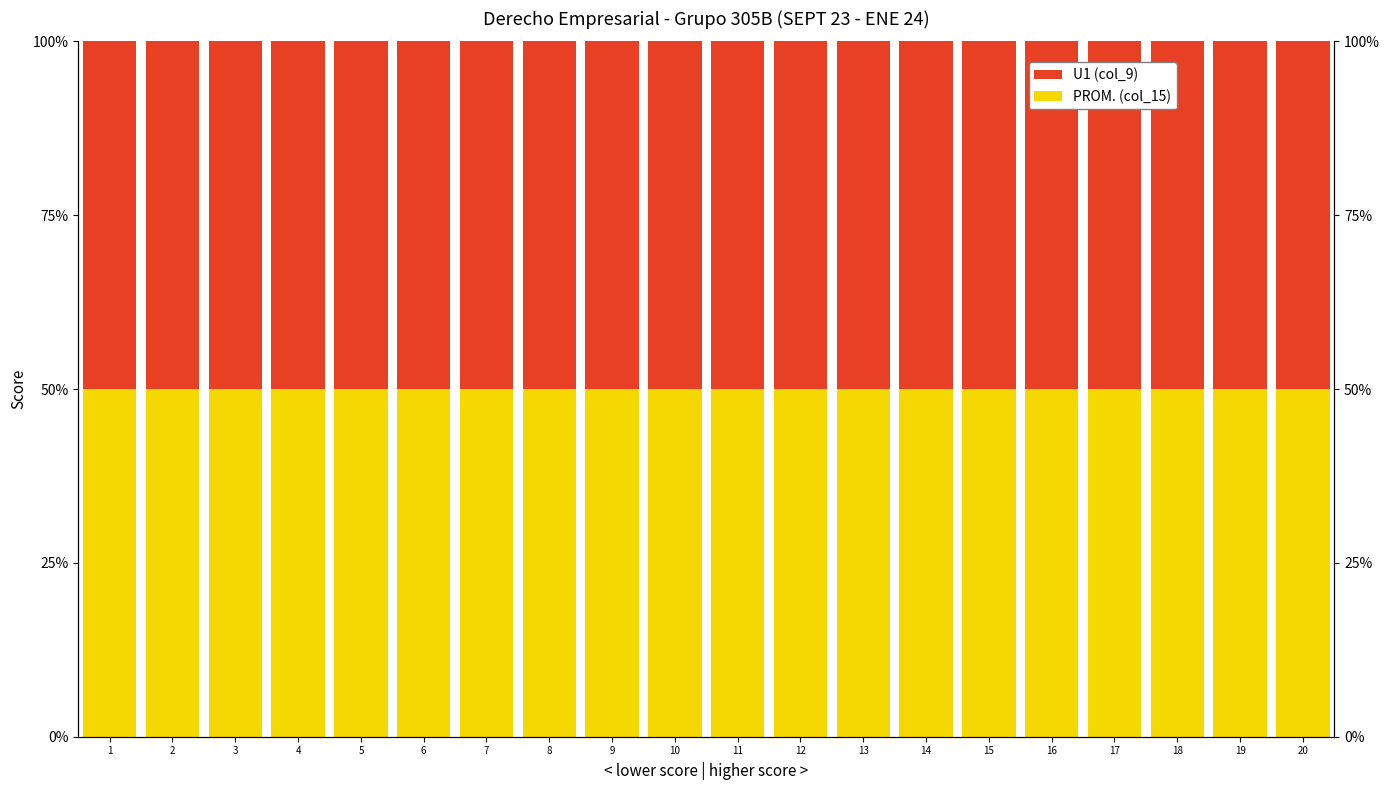

At which category is the sum across all series the highest?

1